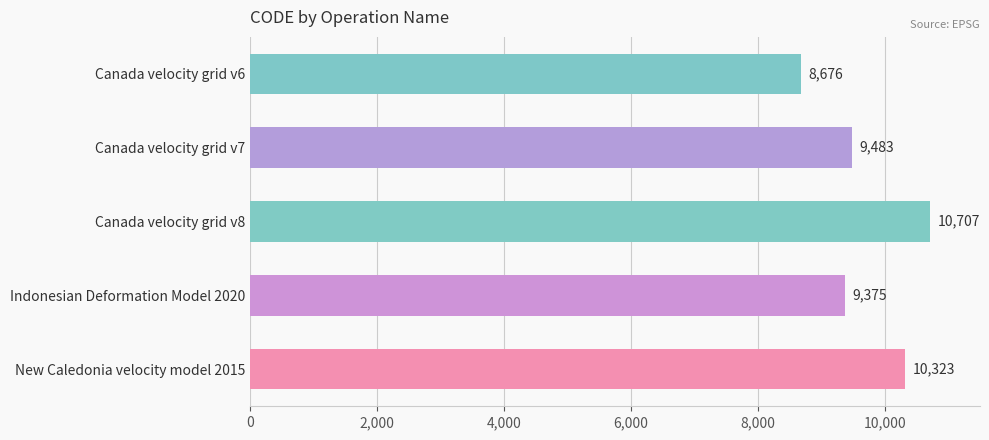

Reading top to bottom, list all the values displayed in this chart.

8676	9483	10707	9375	10323